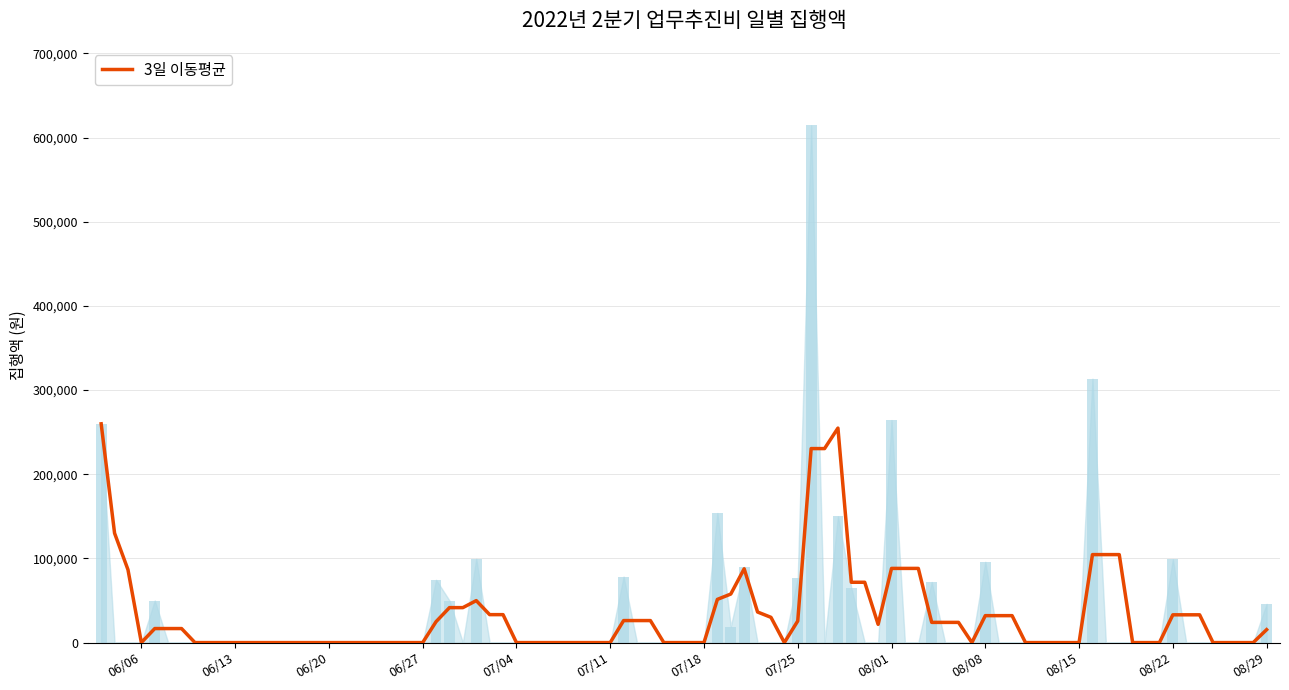

The chart shows a value of 77635 at 2022-08-29. True or false?

False